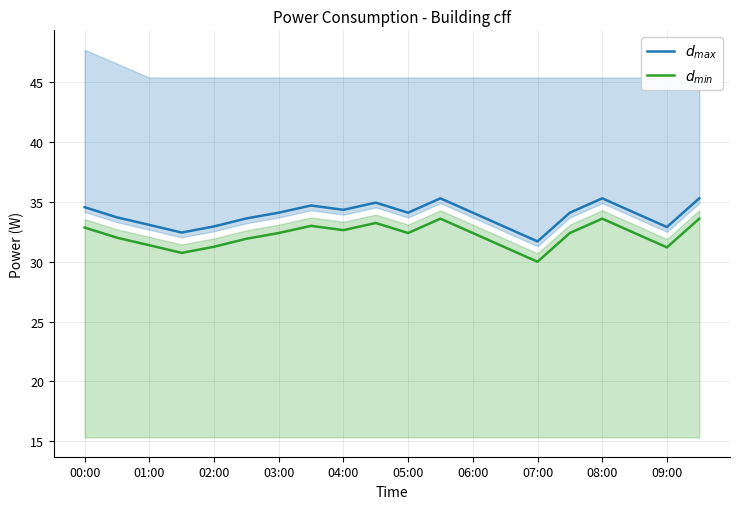

Does the chart have visible grid lines?

Yes